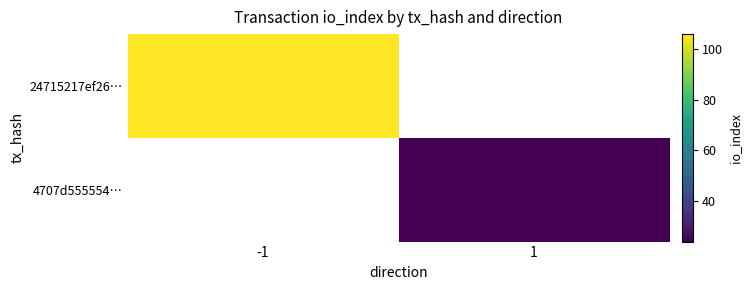

How many positive values does the 4707d555554… series have?

1